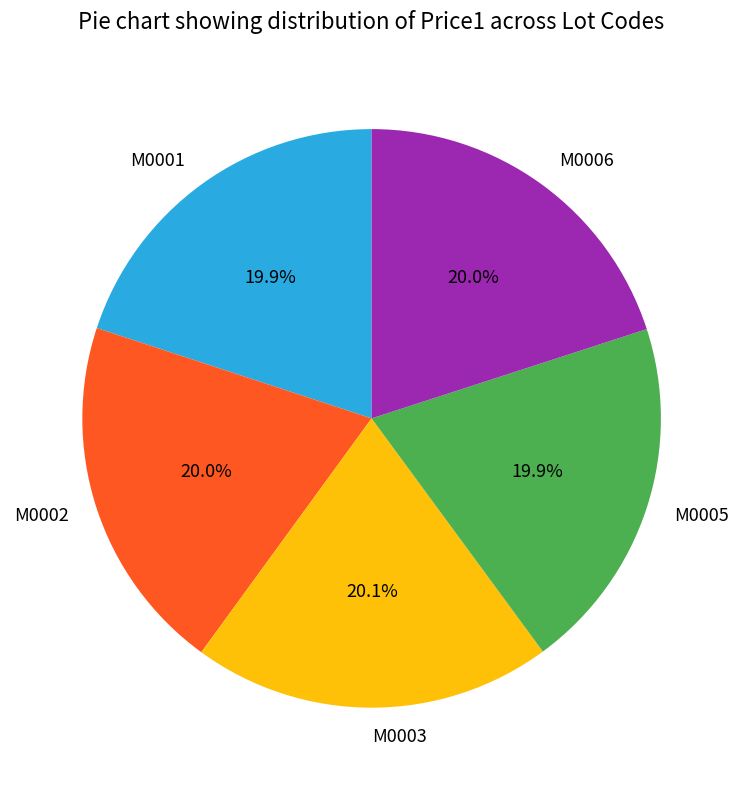

What is the ratio of the value at M0001 to the value at M0005?

1.0